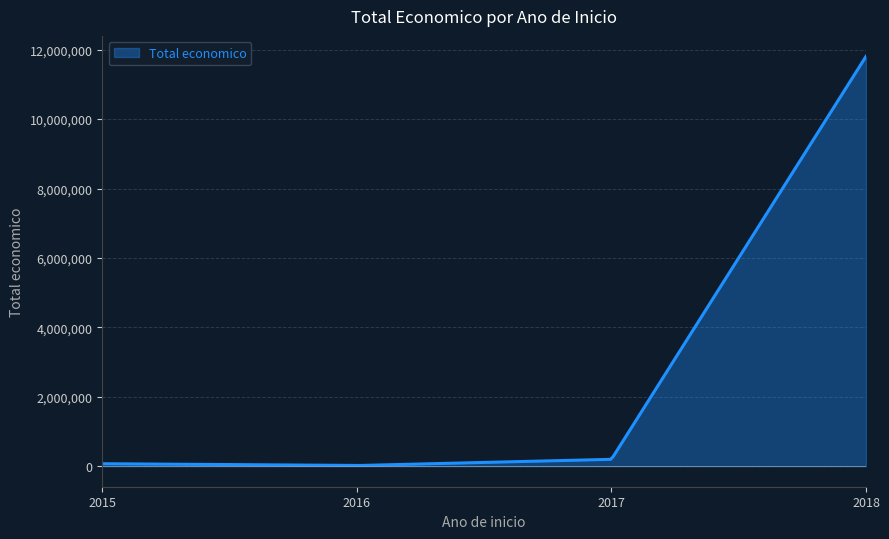

How many lines are shown in the chart?

1